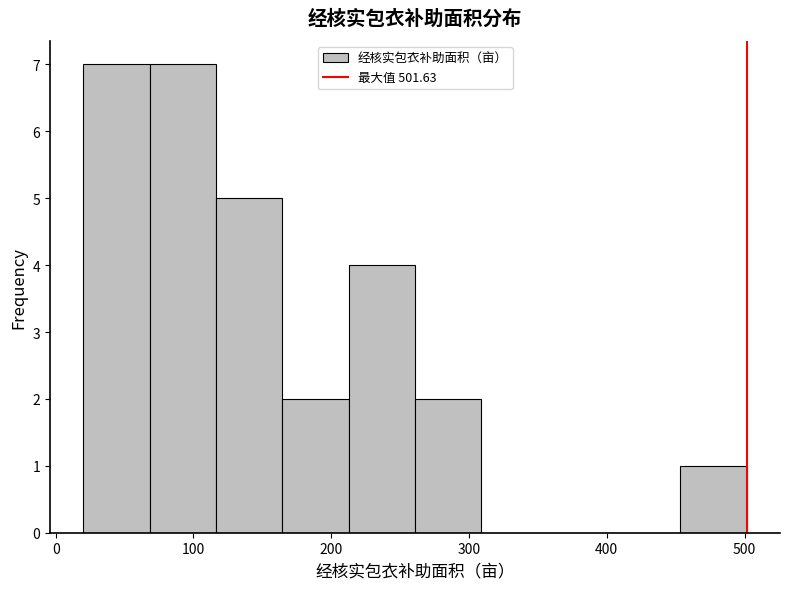

What is the height of the bar covering 260 to 310 on the x-axis? Neither the bar edges nor the heights are printed on the chart, so give them approximately, as read against the axes.

2